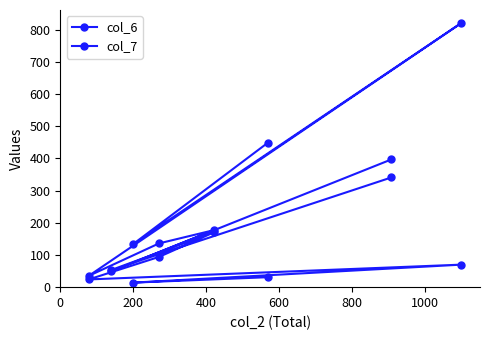

What is the highest value of the col_7 series?

341